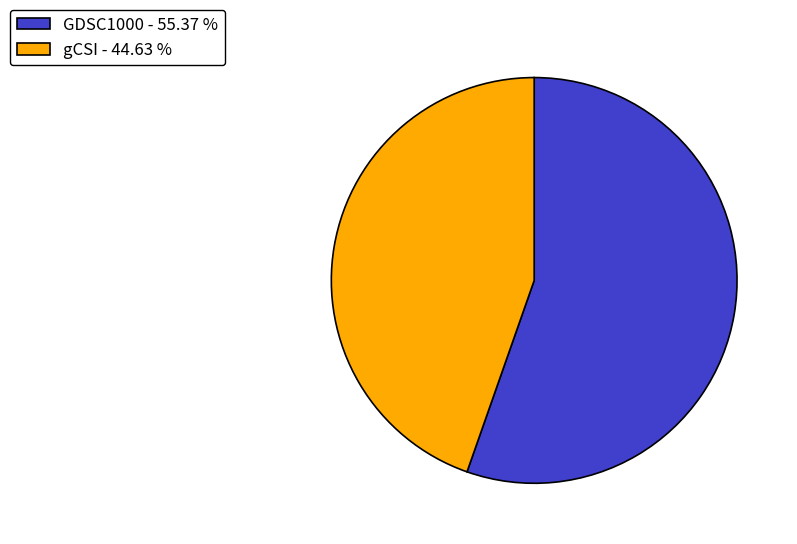

Which slice is the smallest?

gCSI